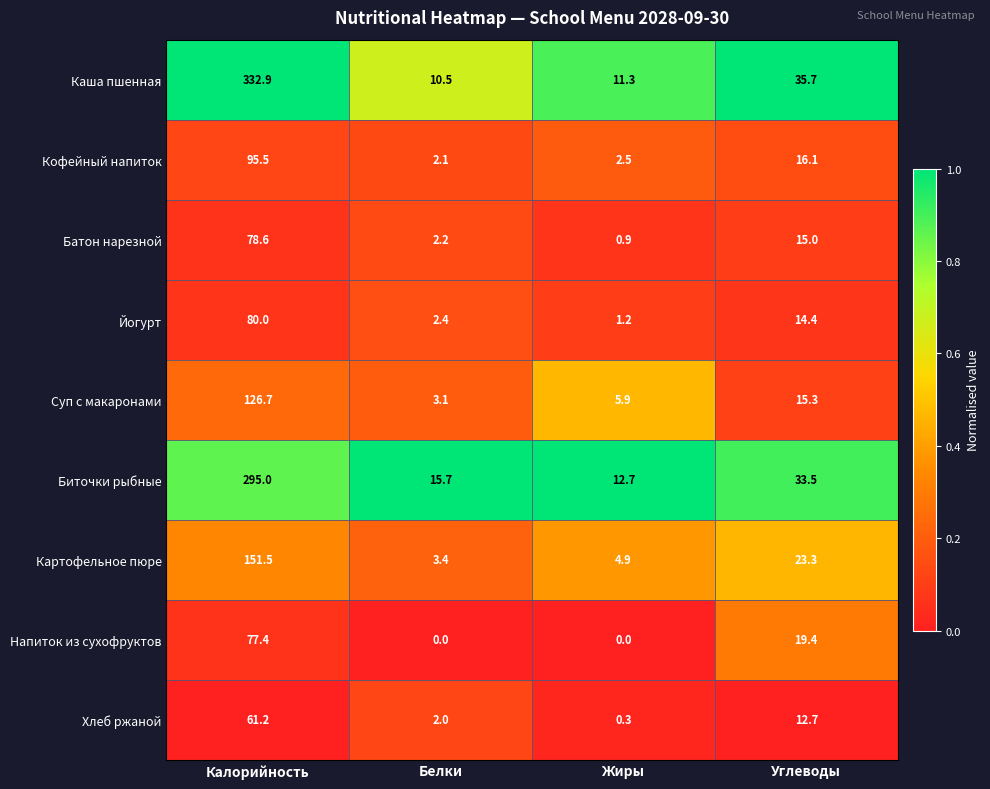

At which label is Картофельное пюре closest to 77?

Углеводы